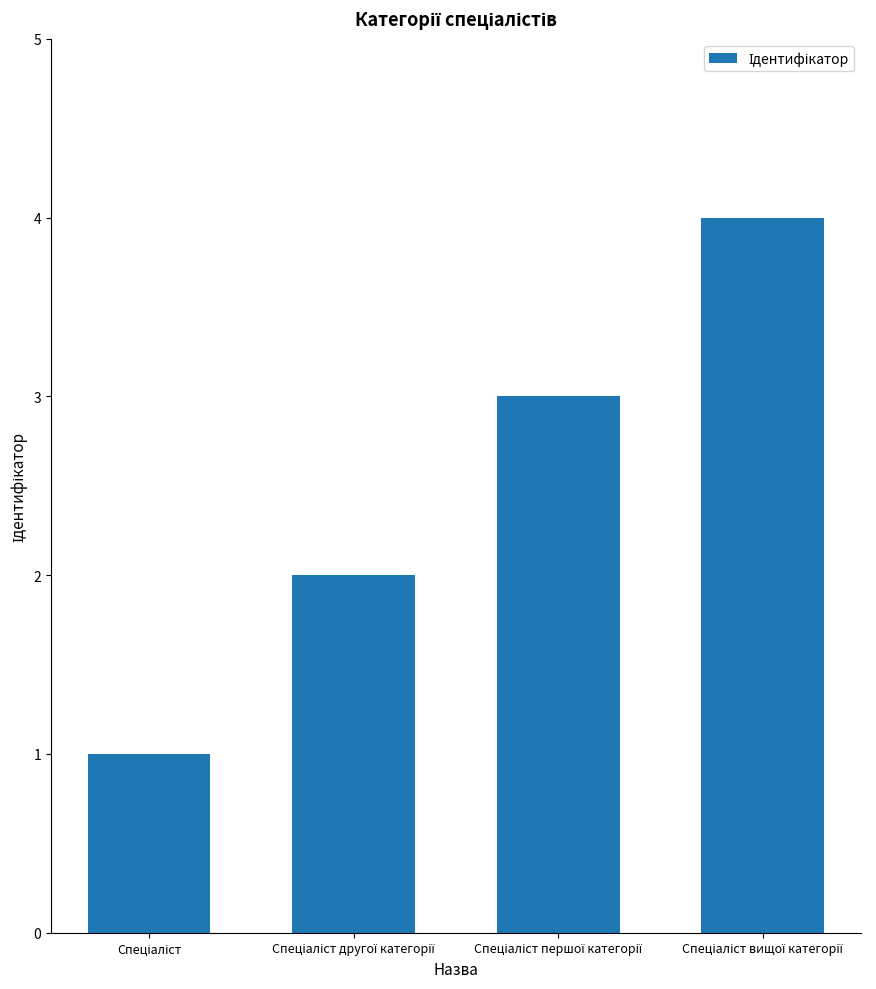

What is the sum of all values?

10